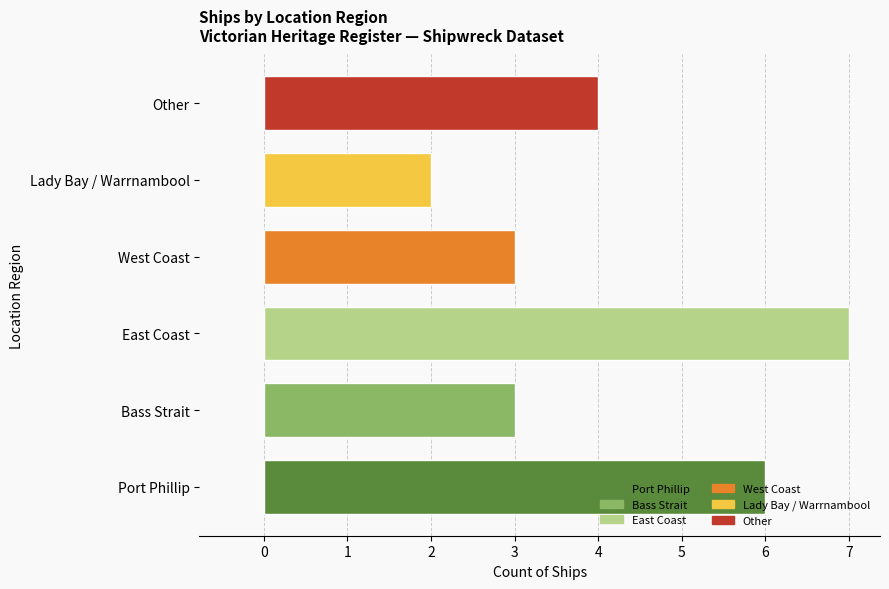

What is the maximum value shown in the chart?

7